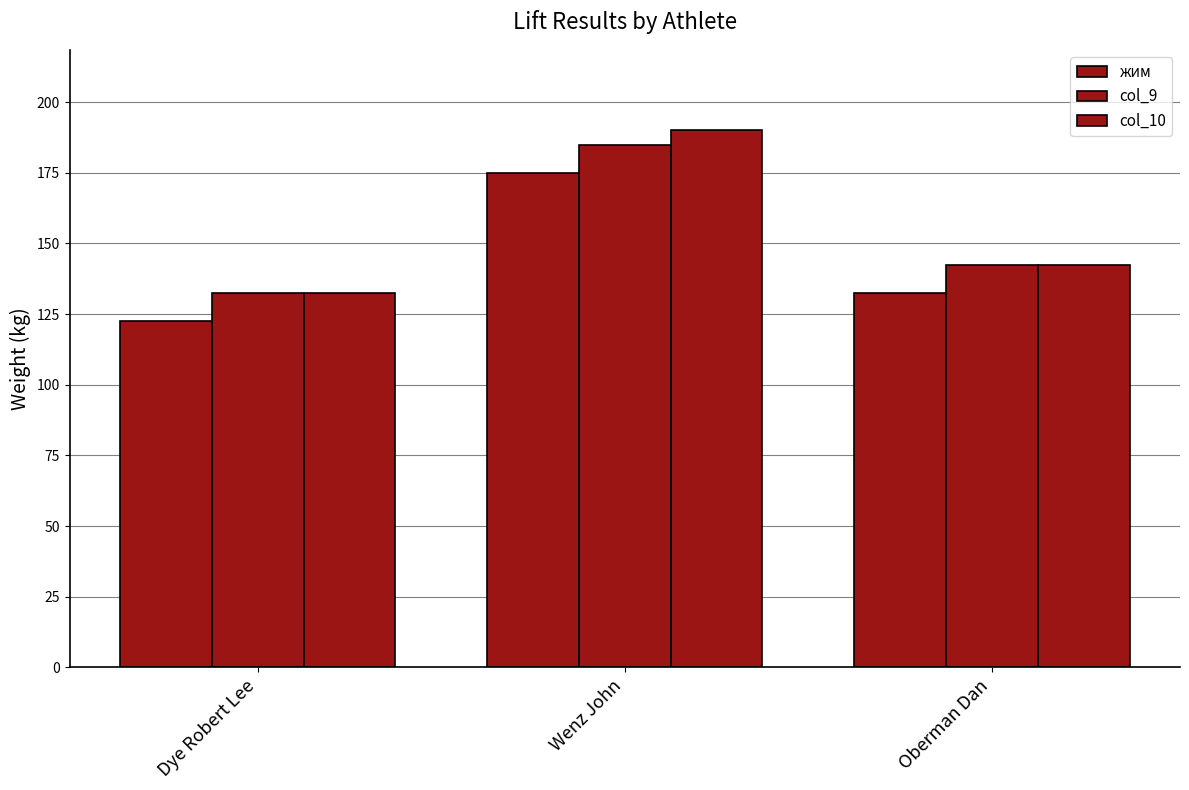

Reading left to right, transcribe all the data shown in this chart.

жим: 122.5	175.0	132.5
col_9: 132.5	185.0	142.5
col_10: 132.5	190.0	142.5